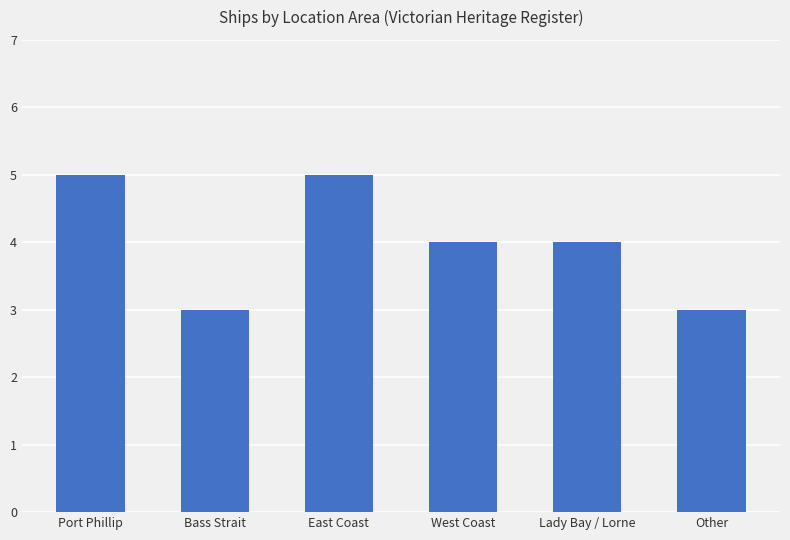

What is the ratio of the value at East Coast to the value at Port Phillip?

1.0